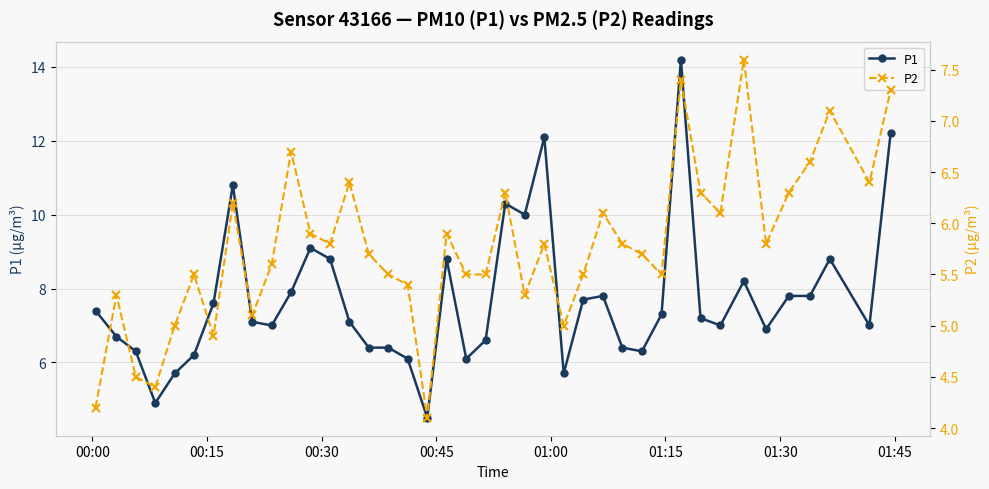

What is the value of the P1 point at the 18th from the left?

4.5